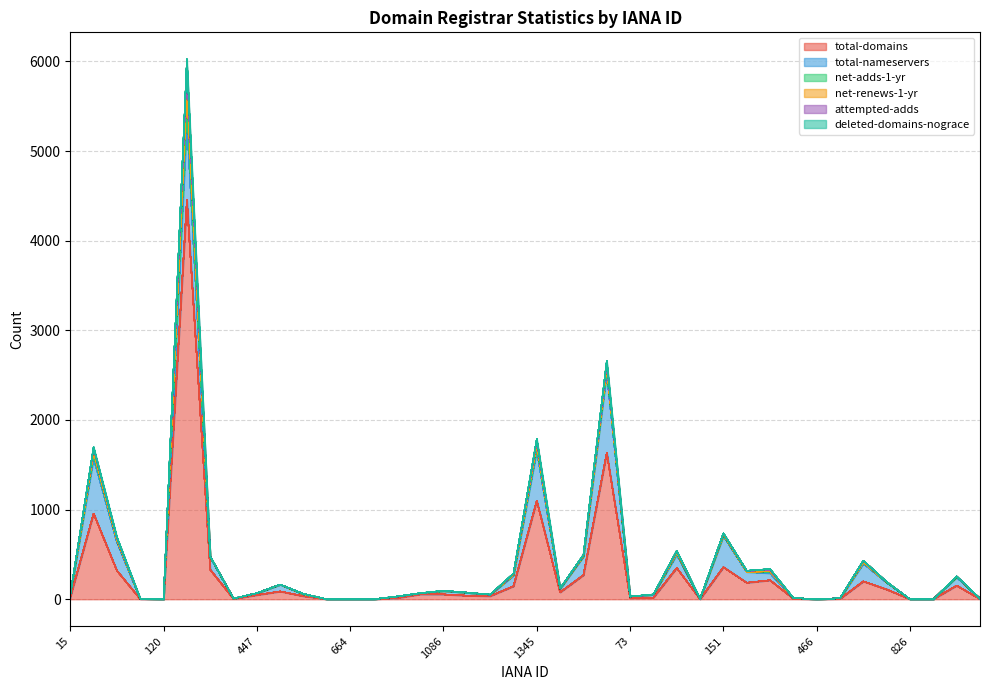

The value of total-domains at 826 is 0. True or false?

True